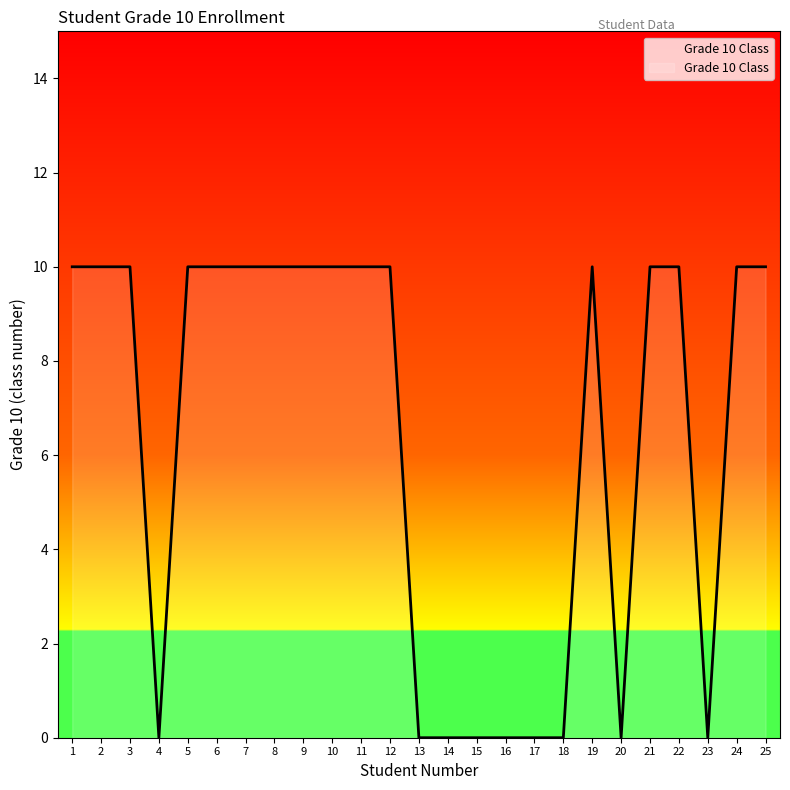

What is the ratio of the value at 6 to the value at 12?

1.0